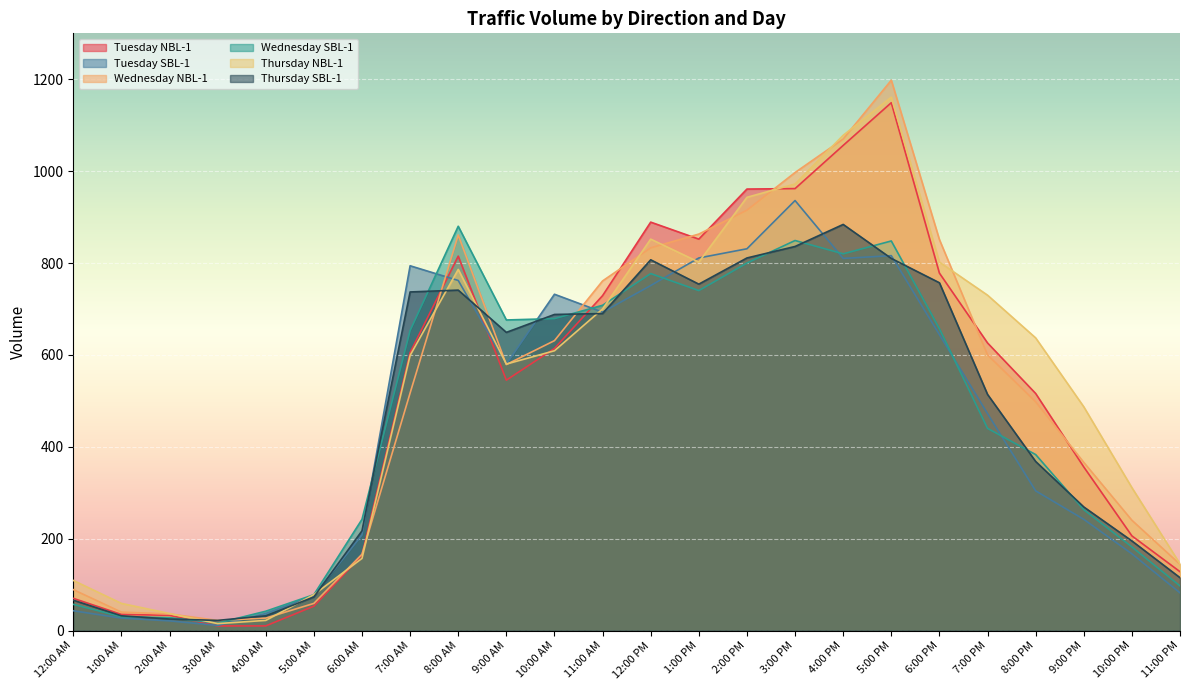

Between which two adjacent categories do Tuesday SBL-1 and Wednesday NBL-1 first intersect?

3:00 AM and 4:00 AM